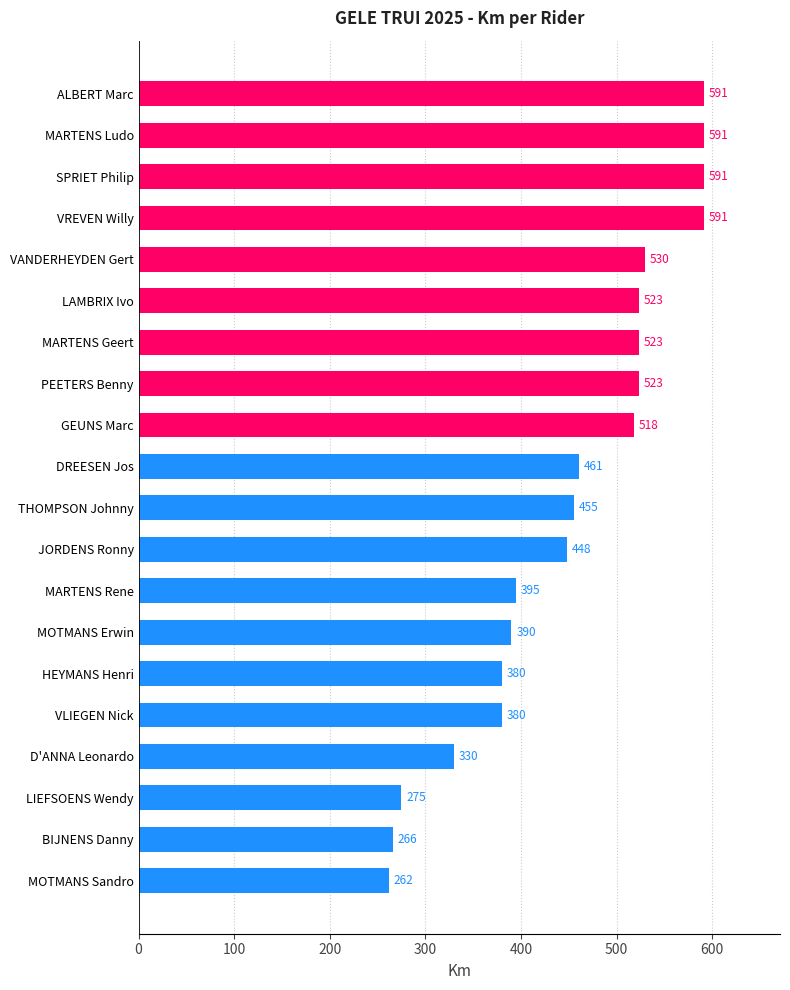

Does the chart contain any negative values?

No